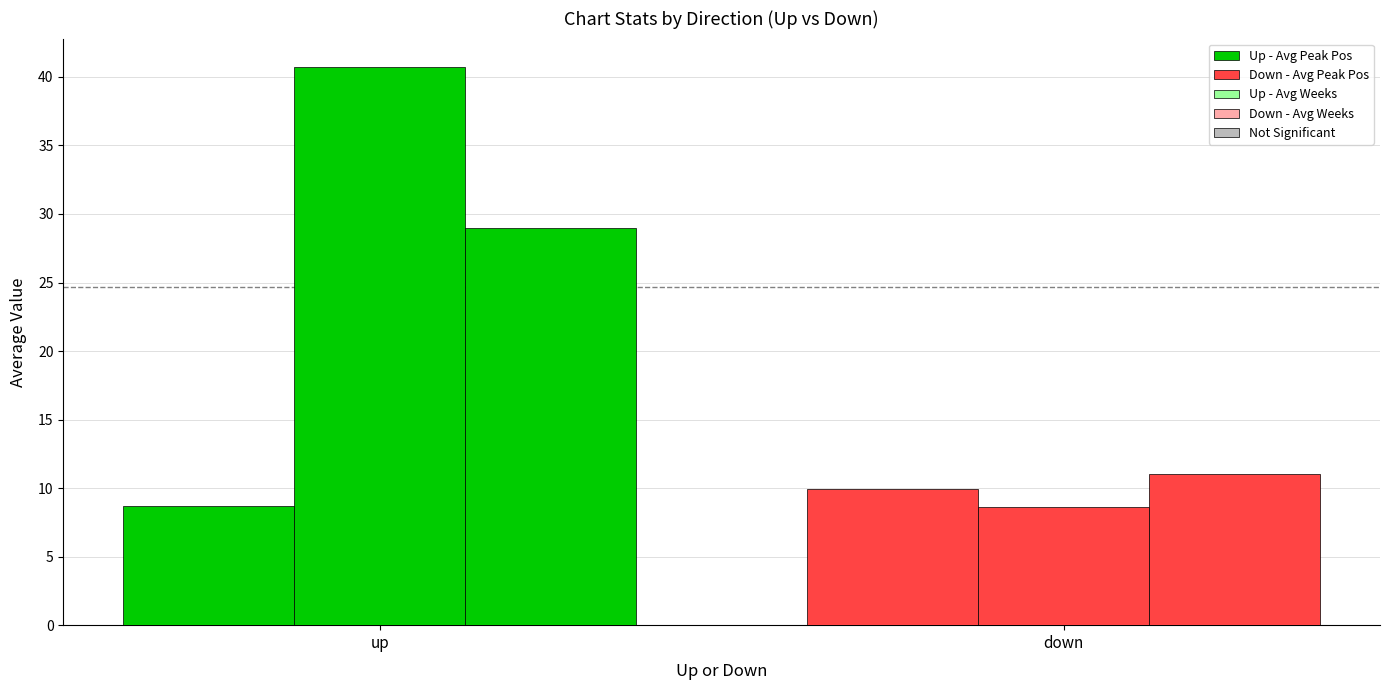

Does the chart contain stacked bars?

No